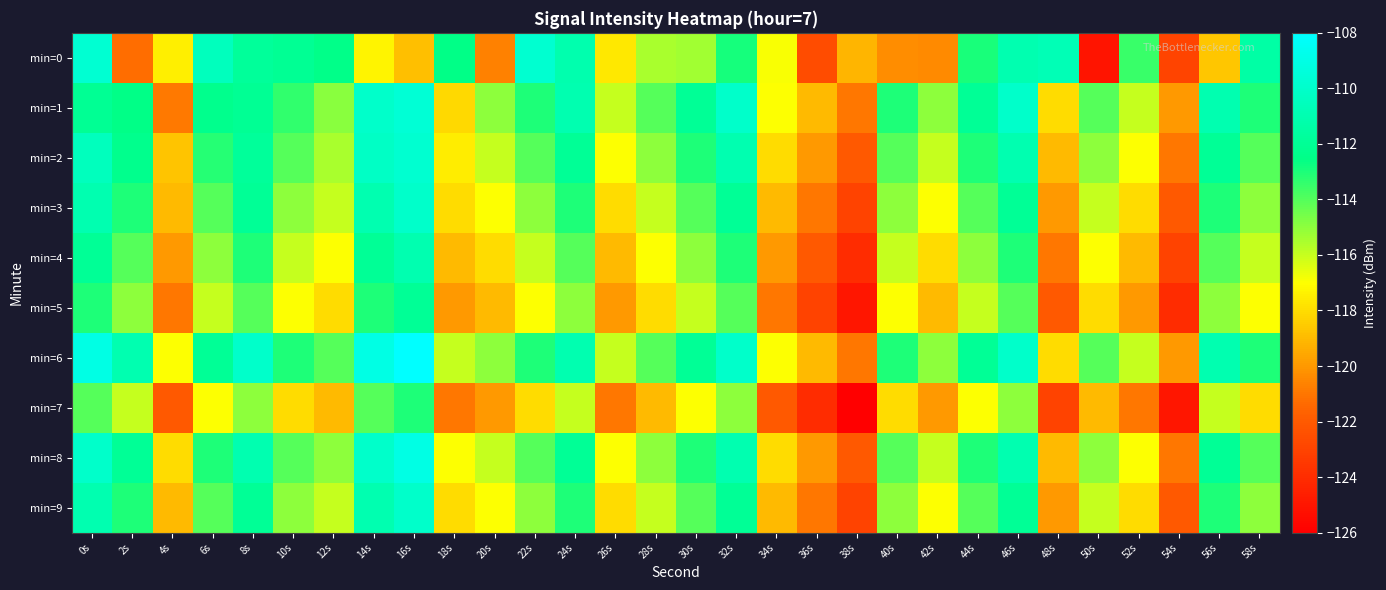

Reading left to right, extract all data points from this chart.

min=0: 0s=-109.7	2s=-121.3	4s=-117.5	6s=-110.5	8s=-111.8	10s=-112.0	12s=-112.4	14s=-117.3	16s=-118.9	18s=-112.5	20s=-120.7	22s=-109.8	24s=-111.0	26s=-117.6	28s=-115.5	30s=-115.4	32s=-112.9	34s=-116.9	36s=-122.6	38s=-119.2	40s=-120.4	42s=-120.4	44s=-112.9	46s=-111.0	48s=-110.8	50s=-125.1	52s=-113.5	54s=-122.9	56s=-118.6	58s=-111.4
min=1: 0s=-112.1	2s=-112.5	4s=-120.9	6s=-112.4	8s=-112.0	10s=-113.4	12s=-114.9	14s=-110.0	16s=-109.6	18s=-118.1	20s=-115.0	22s=-113.0	24s=-111.0	26s=-116.0	28s=-114.0	30s=-112.0	32s=-110.0	34s=-117.0	36s=-119.0	38s=-121.0	40s=-113.0	42s=-115.0	44s=-112.0	46s=-110.0	48s=-118.0	50s=-114.0	52s=-116.0	54s=-120.0	56s=-111.0	58s=-113.0
min=2: 0s=-110.5	2s=-112.3	4s=-118.7	6s=-113.2	8s=-111.8	10s=-114.0	12s=-115.5	14s=-110.2	16s=-109.8	18s=-117.5	20s=-116.0	22s=-114.0	24s=-112.0	26s=-117.0	28s=-115.0	30s=-113.0	32s=-111.0	34s=-118.0	36s=-120.0	38s=-122.0	40s=-114.0	42s=-116.0	44s=-113.0	46s=-111.0	48s=-119.0	50s=-115.0	52s=-117.0	54s=-121.0	56s=-112.0	58s=-114.0
min=3: 0s=-111.0	2s=-113.0	4s=-119.0	6s=-114.0	8s=-112.0	10s=-115.0	12s=-116.0	14s=-111.0	16s=-110.0	18s=-118.0	20s=-117.0	22s=-115.0	24s=-113.0	26s=-118.0	28s=-116.0	30s=-114.0	32s=-112.0	34s=-119.0	36s=-121.0	38s=-123.0	40s=-115.0	42s=-117.0	44s=-114.0	46s=-112.0	48s=-120.0	50s=-116.0	52s=-118.0	54s=-122.0	56s=-113.0	58s=-115.0
min=4: 0s=-112.0	2s=-114.0	4s=-120.0	6s=-115.0	8s=-113.0	10s=-116.0	12s=-117.0	14s=-112.0	16s=-111.0	18s=-119.0	20s=-118.0	22s=-116.0	24s=-114.0	26s=-119.0	28s=-117.0	30s=-115.0	32s=-113.0	34s=-120.0	36s=-122.0	38s=-124.0	40s=-116.0	42s=-118.0	44s=-115.0	46s=-113.0	48s=-121.0	50s=-117.0	52s=-119.0	54s=-123.0	56s=-114.0	58s=-116.0
min=5: 0s=-113.0	2s=-115.0	4s=-121.0	6s=-116.0	8s=-114.0	10s=-117.0	12s=-118.0	14s=-113.0	16s=-112.0	18s=-120.0	20s=-119.0	22s=-117.0	24s=-115.0	26s=-120.0	28s=-118.0	30s=-116.0	32s=-114.0	34s=-121.0	36s=-123.0	38s=-125.0	40s=-117.0	42s=-119.0	44s=-116.0	46s=-114.0	48s=-122.0	50s=-118.0	52s=-120.0	54s=-124.0	56s=-115.0	58s=-117.0
min=6: 0s=-109.0	2s=-111.0	4s=-117.0	6s=-112.0	8s=-110.0	10s=-113.0	12s=-114.0	14s=-109.0	16s=-108.0	18s=-116.0	20s=-115.0	22s=-113.0	24s=-111.0	26s=-116.0	28s=-114.0	30s=-112.0	32s=-110.0	34s=-117.0	36s=-119.0	38s=-121.0	40s=-113.0	42s=-115.0	44s=-112.0	46s=-110.0	48s=-118.0	50s=-114.0	52s=-116.0	54s=-120.0	56s=-111.0	58s=-113.0
min=7: 0s=-114.0	2s=-116.0	4s=-122.0	6s=-117.0	8s=-115.0	10s=-118.0	12s=-119.0	14s=-114.0	16s=-113.0	18s=-121.0	20s=-120.0	22s=-118.0	24s=-116.0	26s=-121.0	28s=-119.0	30s=-117.0	32s=-115.0	34s=-122.0	36s=-124.0	38s=-126.0	40s=-118.0	42s=-120.0	44s=-117.0	46s=-115.0	48s=-123.0	50s=-119.0	52s=-121.0	54s=-125.0	56s=-116.0	58s=-118.0
min=8: 0s=-110.0	2s=-112.0	4s=-118.0	6s=-113.0	8s=-111.0	10s=-114.0	12s=-115.0	14s=-110.0	16s=-109.0	18s=-117.0	20s=-116.0	22s=-114.0	24s=-112.0	26s=-117.0	28s=-115.0	30s=-113.0	32s=-111.0	34s=-118.0	36s=-120.0	38s=-122.0	40s=-114.0	42s=-116.0	44s=-113.0	46s=-111.0	48s=-119.0	50s=-115.0	52s=-117.0	54s=-121.0	56s=-112.0	58s=-114.0
min=9: 0s=-111.0	2s=-113.0	4s=-119.0	6s=-114.0	8s=-112.0	10s=-115.0	12s=-116.0	14s=-111.0	16s=-110.0	18s=-118.0	20s=-117.0	22s=-115.0	24s=-113.0	26s=-118.0	28s=-116.0	30s=-114.0	32s=-112.0	34s=-119.0	36s=-121.0	38s=-123.0	40s=-115.0	42s=-117.0	44s=-114.0	46s=-112.0	48s=-120.0	50s=-116.0	52s=-118.0	54s=-122.0	56s=-113.0	58s=-115.0